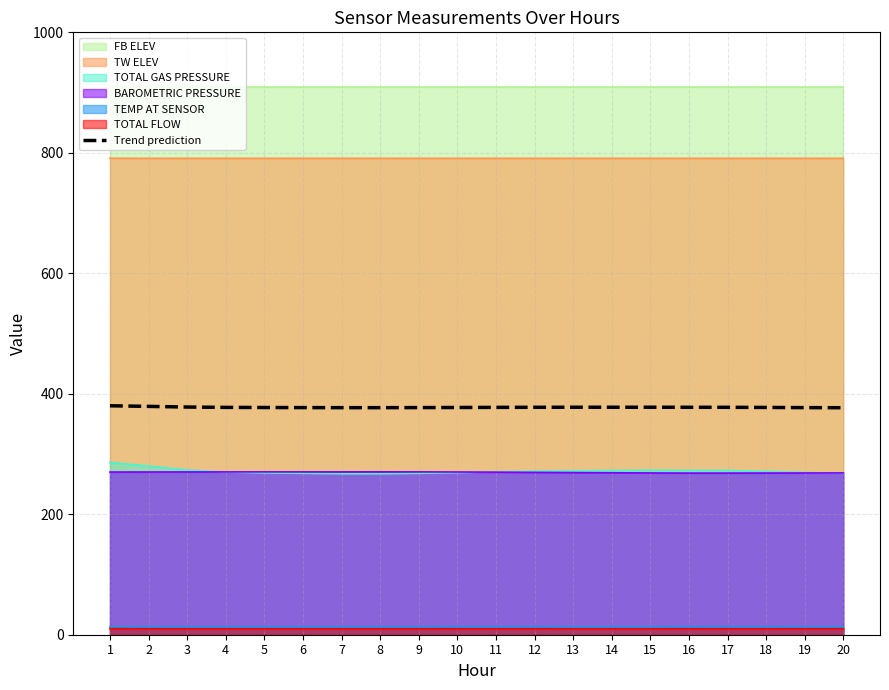

Read the value at 16.

377.5